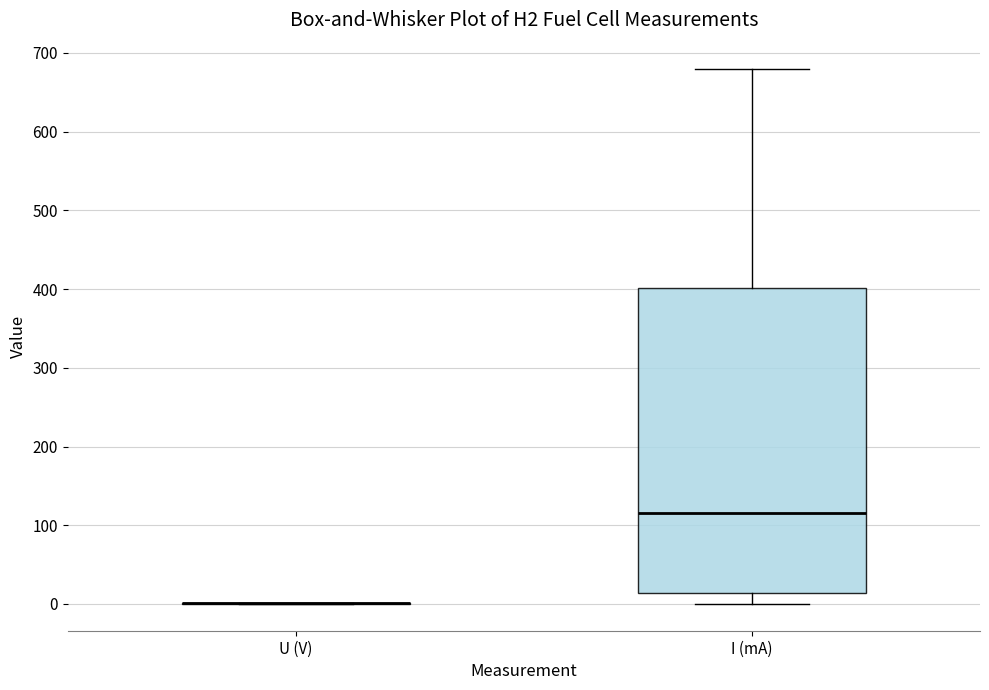

Where is the lower edge of the box for I (mA) on the y-axis? The values are not printed on the chart, so give them approximately, as read against the axis.

10